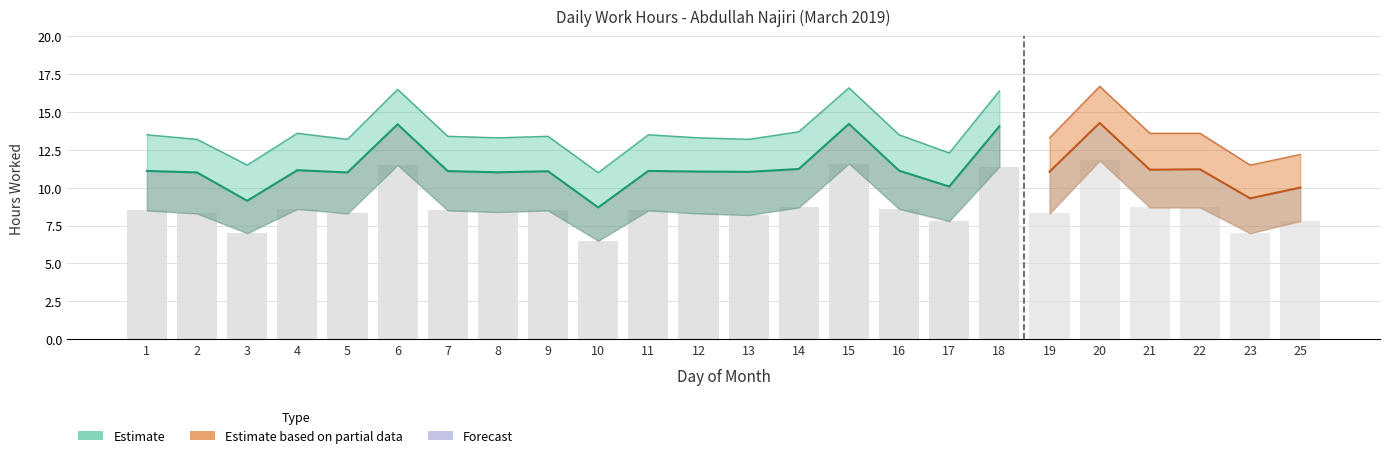

What is the sum of the Low_upper values at 7 and 22?

27.0